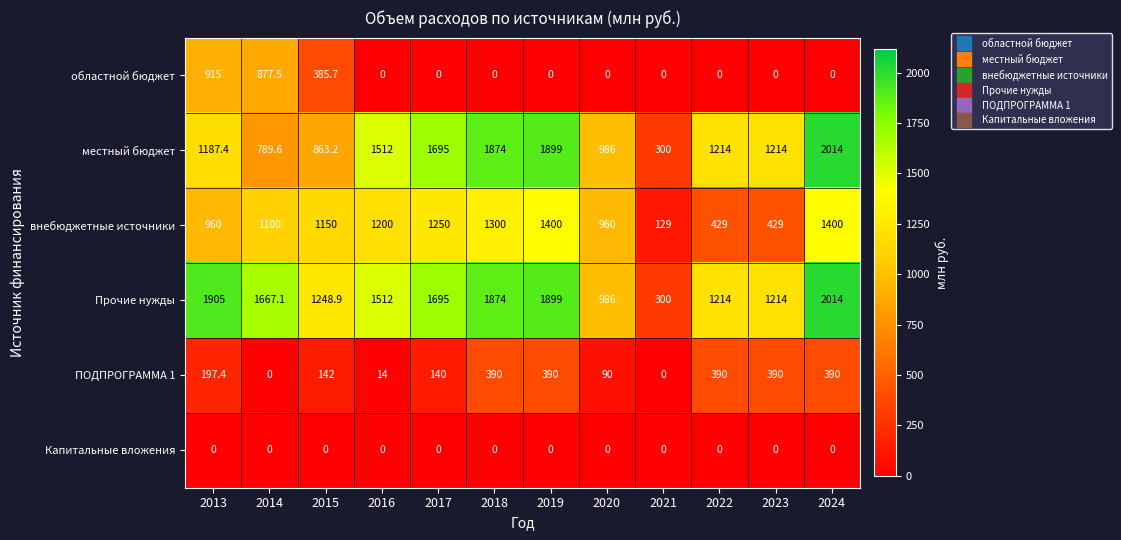

How many categories are shown in the chart?

12